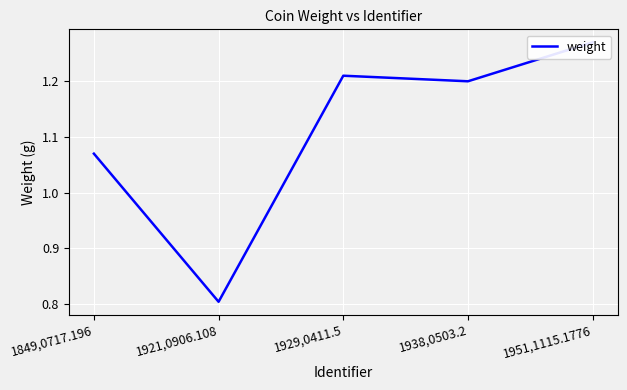

Between 1938,0503.2 and 1921,0906.108, which is larger?

1938,0503.2